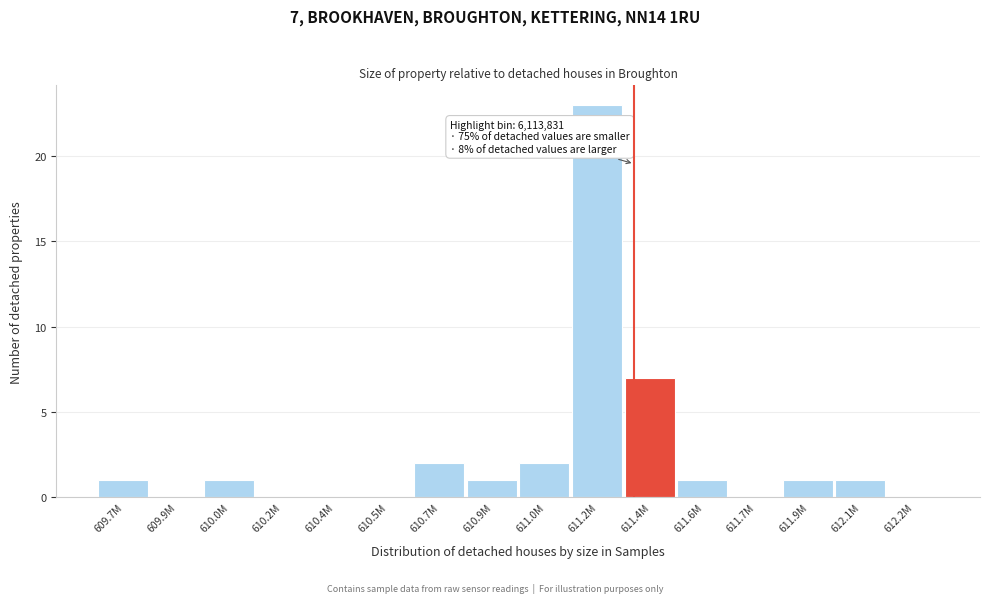

Reading left to right, what are all the values shown in this chart?

609.7M=1	609.9M=0	610.0M=1	610.2M=0	610.4M=0	610.5M=0	610.7M=2	610.9M=1	611.0M=2	611.2M=23	611.4M=7	611.6M=1	611.7M=0	611.9M=1	612.1M=1	612.2M=0